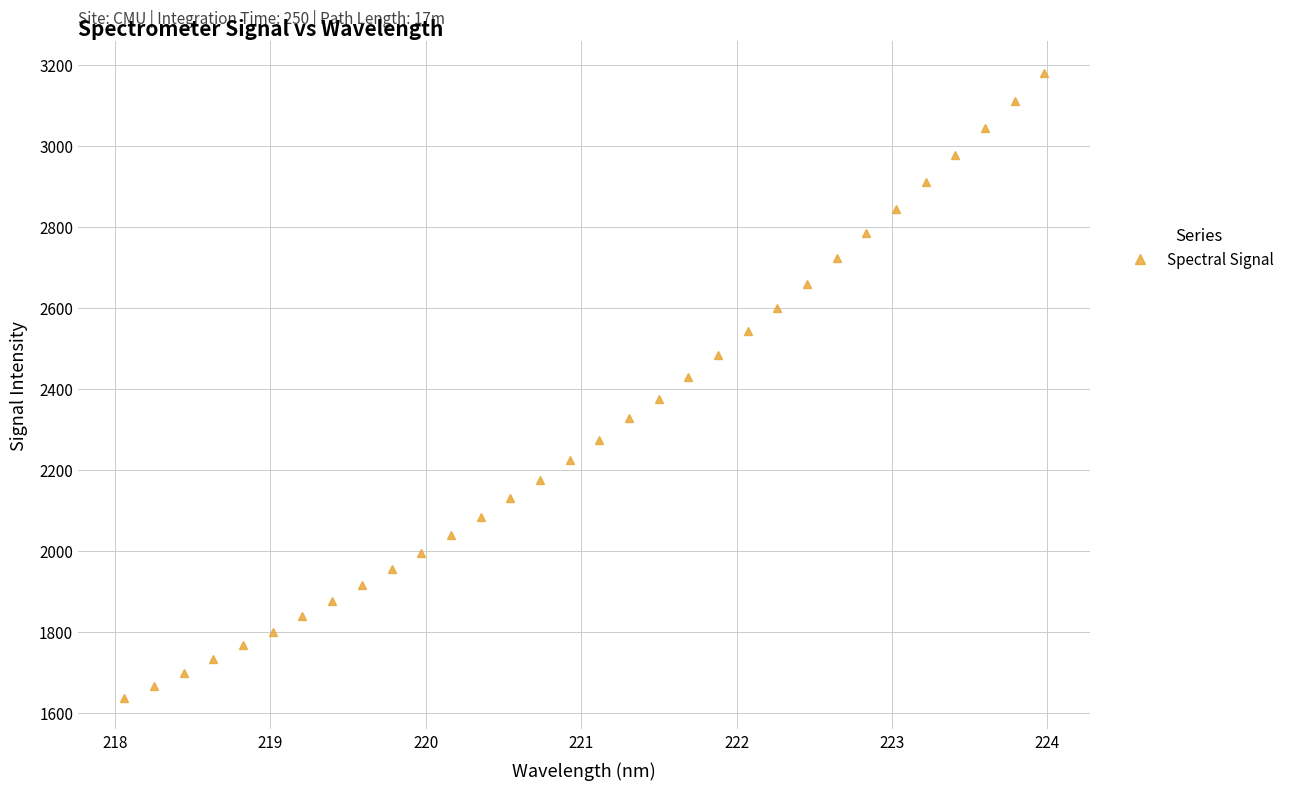

What is the greatest value displayed?

3181.4